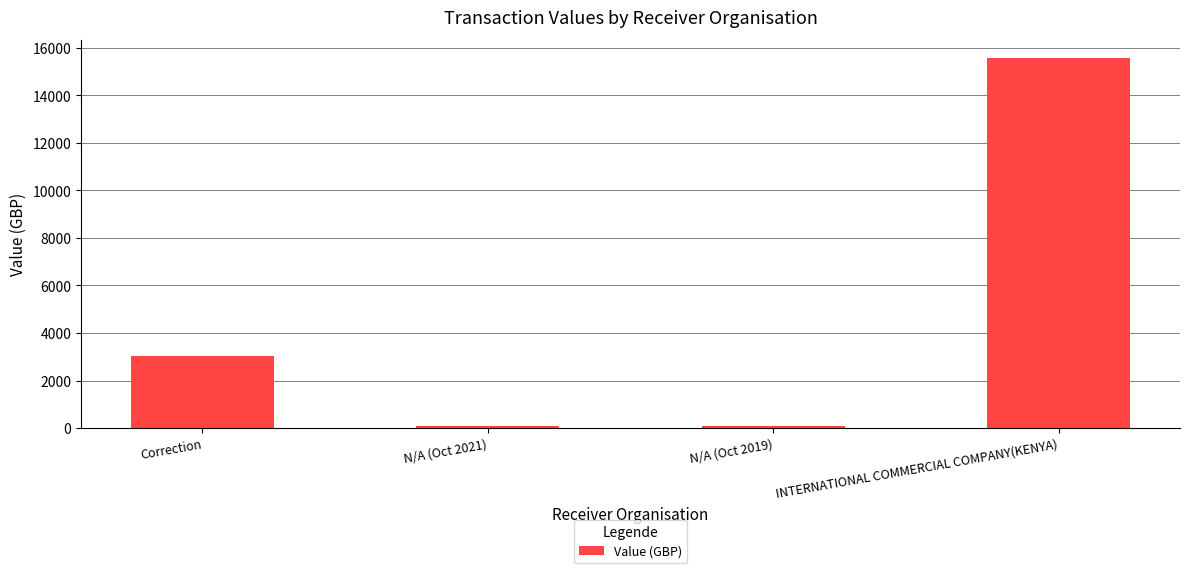

Does the chart contain any negative values?

No